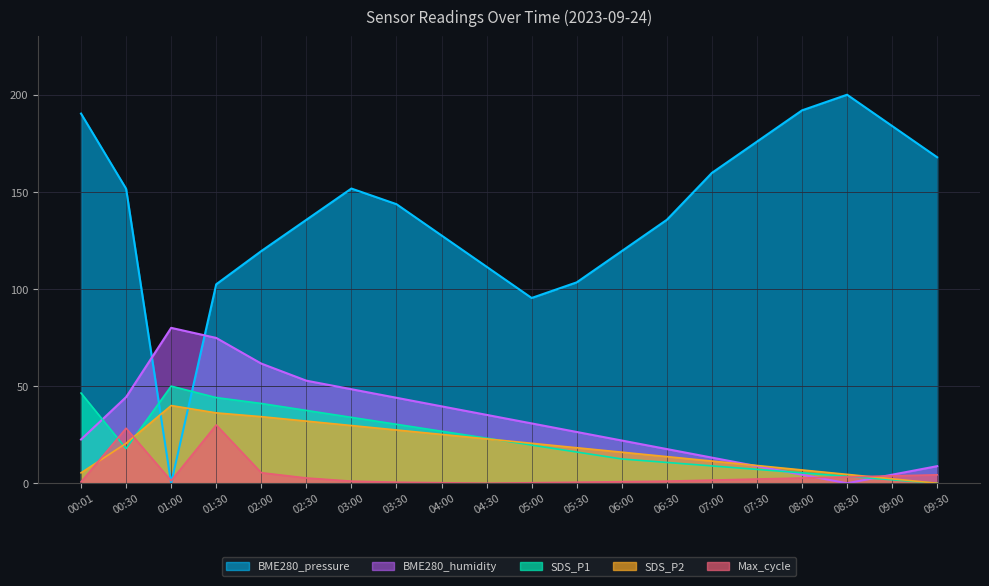

Reading right to left, list all the values displayed in this chart.

BME280_pressure: 167.8	183.9	200.0	192.0	175.9	159.8	135.6	119.5	103.4	95.4	111.5	127.6	143.7	151.7	135.6	119.5	102.4	0.0	151.6	190.3
BME280_humidity: 8.8	4.4	0.0	4.4	8.8	13.2	17.6	22.0	26.4	30.8	35.2	39.6	44.0	48.4	52.8	61.6	74.8	80.0	44.4	22.5
SDS_P1: 0.0	1.8	3.6	5.4	7.1	8.9	10.7	12.5	16.1	19.6	23.2	26.8	30.4	33.9	37.5	41.1	44.1	50.0	17.9	46.4
SDS_P2: 0.0	2.3	4.6	6.9	9.1	11.4	13.7	16.0	18.3	20.6	22.9	25.1	27.4	29.7	32.0	34.3	36.2	40.0	20.6	5.4
Max_cycle: 4.3	3.8	3.3	2.7	2.2	1.6	1.1	0.8	0.5	0.3	0.0	0.3	0.5	1.1	2.7	5.4	30.0	1.3	28.3	0.7